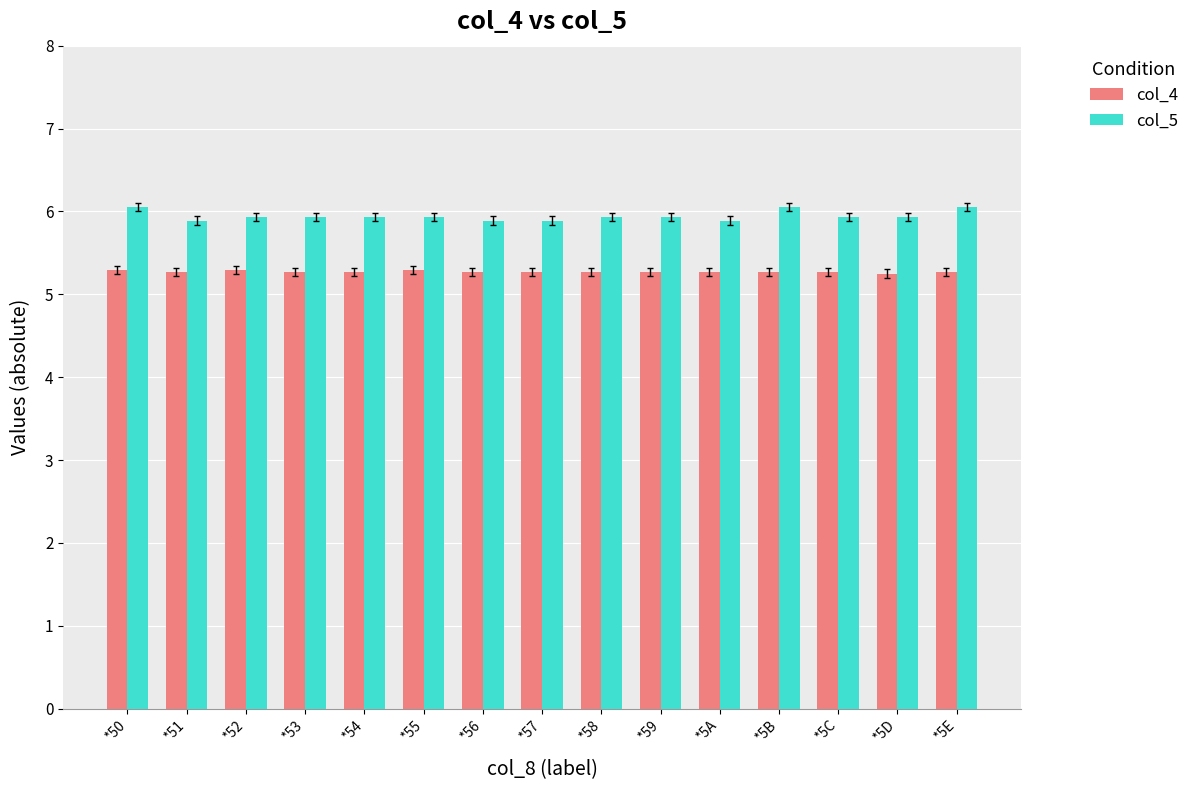

Is the value of col_5 at *5C greater than the value of col_4 at *51?

Yes